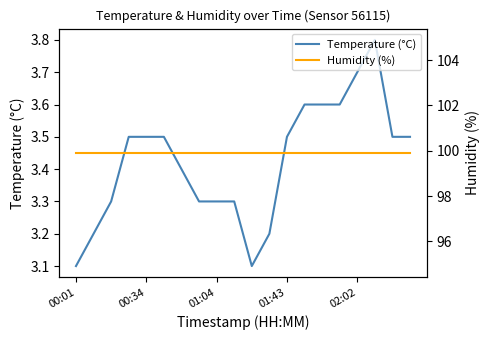

Reading left to right, what are all the values shown in this chart?

Temperature (°C): 3.1	3.2	3.3	3.5	3.5	3.5	3.4	3.3	3.3	3.3	3.1	3.2	3.5	3.6	3.6	3.6	3.7	3.8	3.5	3.5
Humidity (%): 99.9	99.9	99.9	99.9	99.9	99.9	99.9	99.9	99.9	99.9	99.9	99.9	99.9	99.9	99.9	99.9	99.9	99.9	99.9	99.9